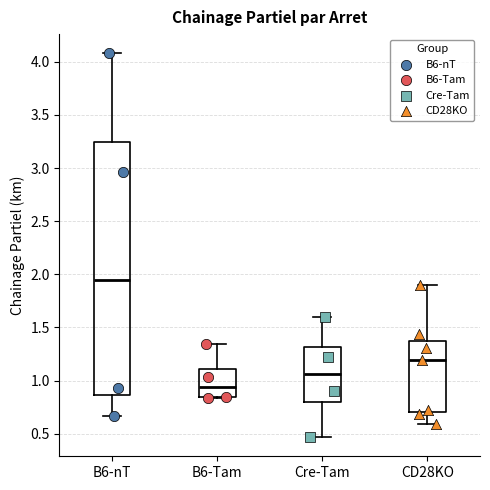

Which box is the tallest, from its lower edge to its upper edge?

B6-nT